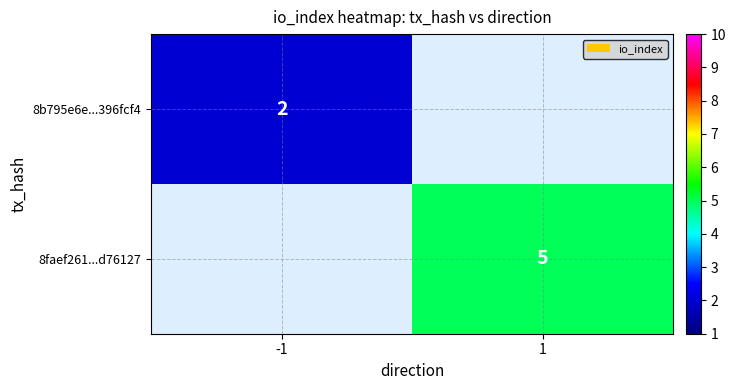

The value of 8b795e6e...396fcf4 at -1 is 2. True or false?

True